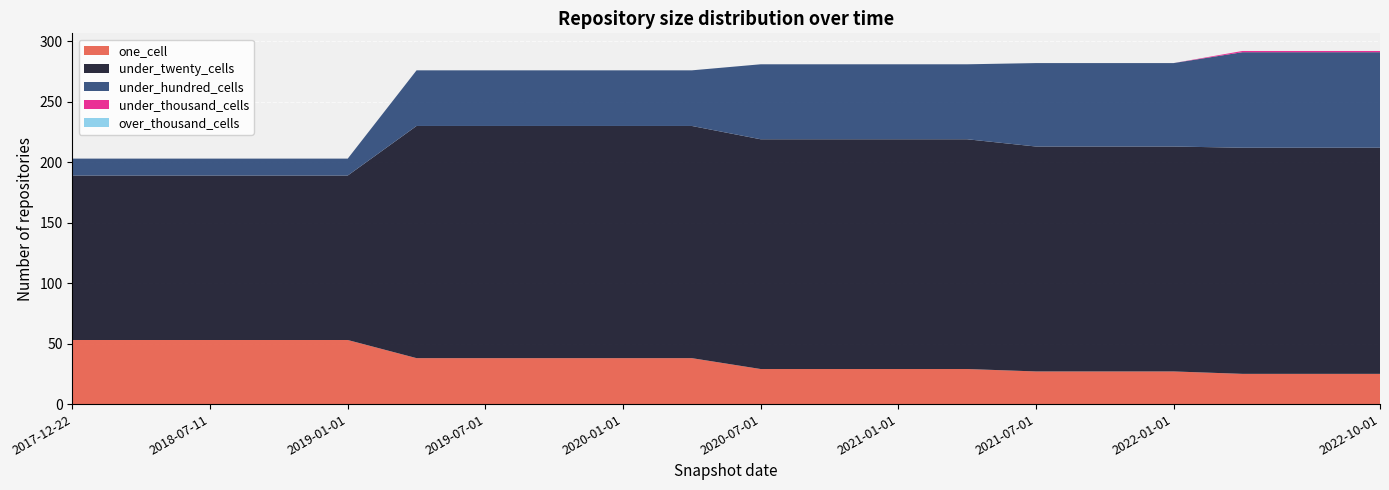

Reading left to right, transcribe all the data shown in this chart.

one_cell: 53	53	53	53	53	38	38	38	38	38	29	29	29	29	27	27	27	25	25	25
under_twenty_cells: 136	136	136	136	136	192	192	192	192	192	190	190	190	190	186	186	186	187	187	187
under_hundred_cells: 14	14	14	14	14	46	46	46	46	46	62	62	62	62	69	69	69	79	79	79
under_thousand_cells: 0	0	0	0	0	0	0	0	0	0	0	0	0	0	0	0	0	1	1	1
over_thousand_cells: 0	0	0	0	0	0	0	0	0	0	0	0	0	0	0	0	0	0	0	0